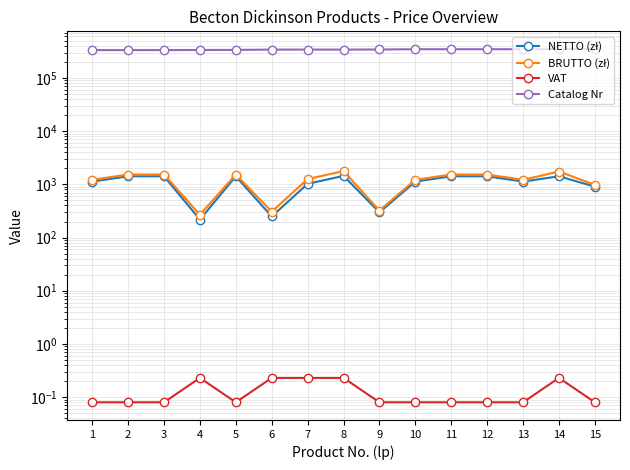

At how many categories does at least one series exceed 294792?

15